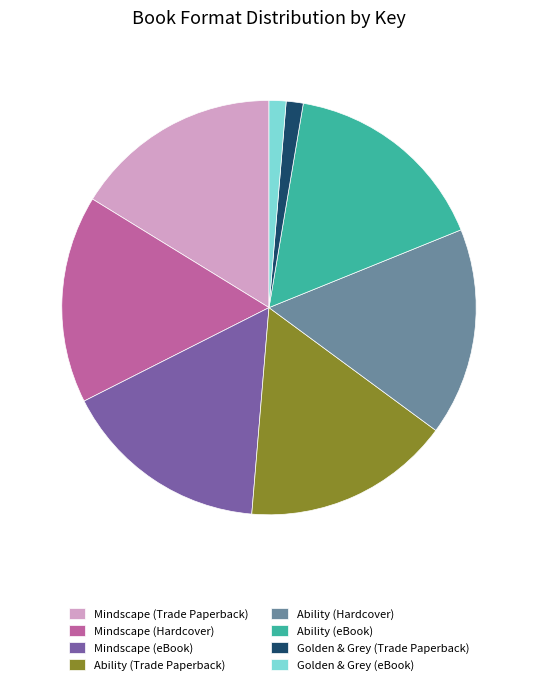

Approximately how many times larger is the value at Mindscape (Hardcover) compared to Golden & Grey (eBook)?

12.2